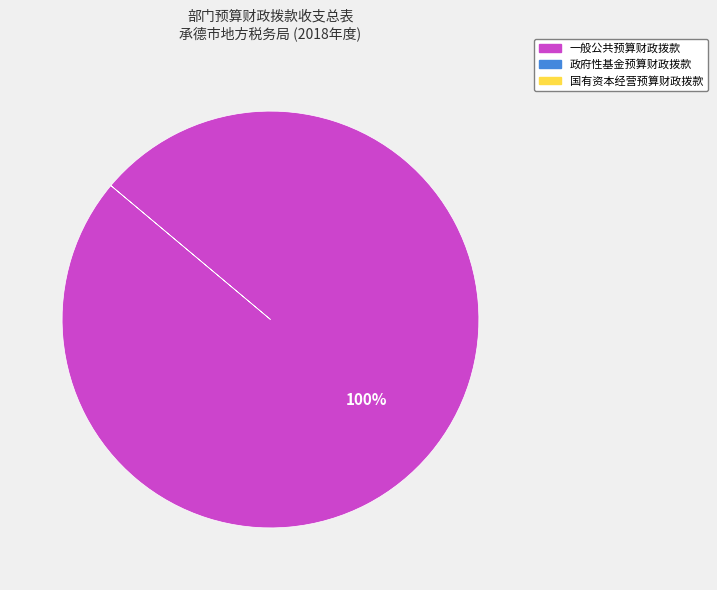

How many segments does this pie chart have?

1